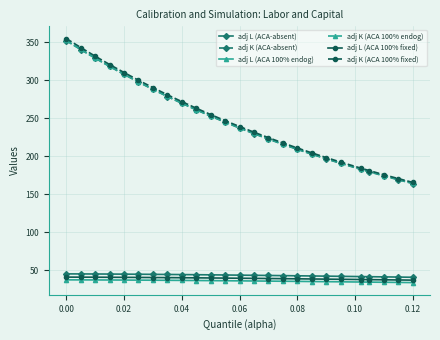

What is the greatest value displayed?

355.2